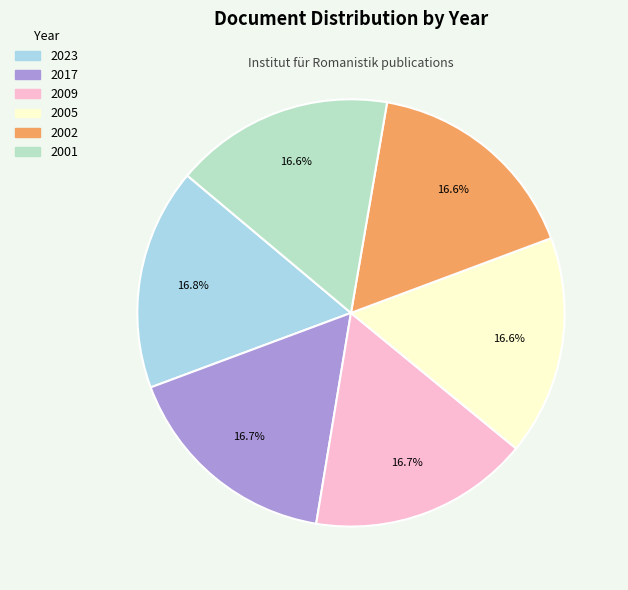

How many slices are in this pie chart?

6